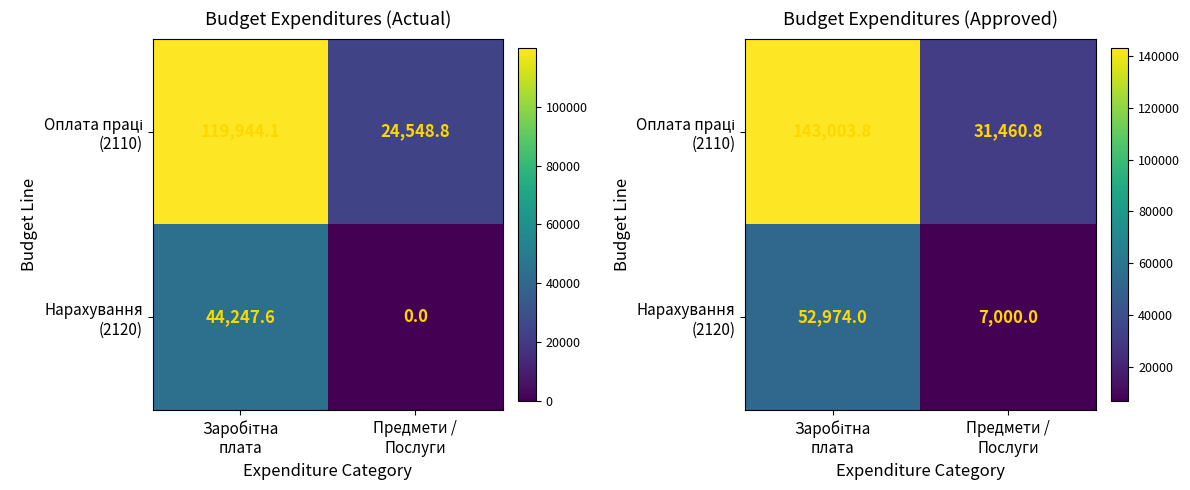

List the series in order of their peak value, highest first.

Оплата праці (2110), Нарахування (2120)